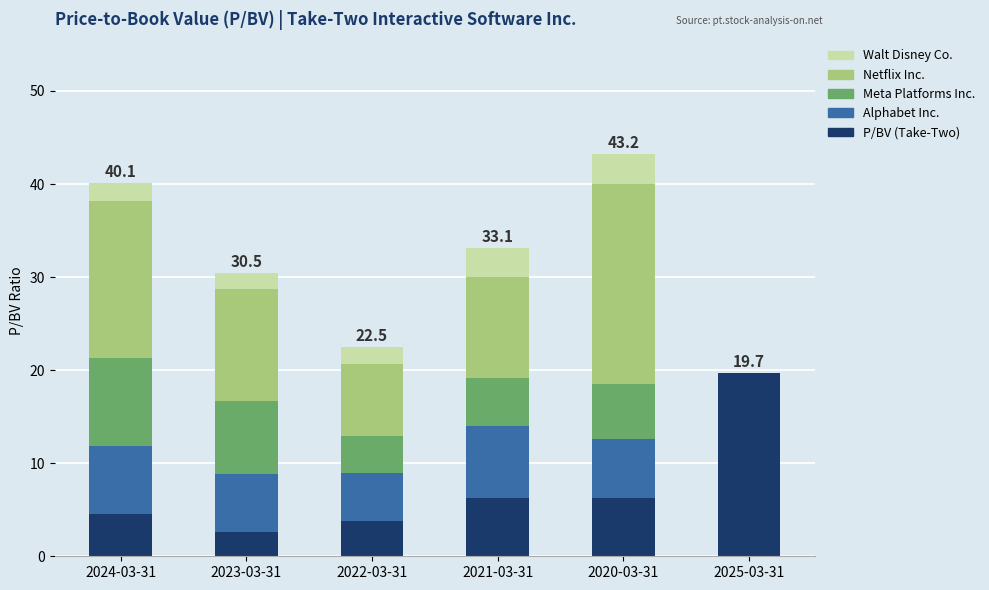

The value of P/BV (Take-Two) at 2024-03-31 is 4.5. True or false?

True